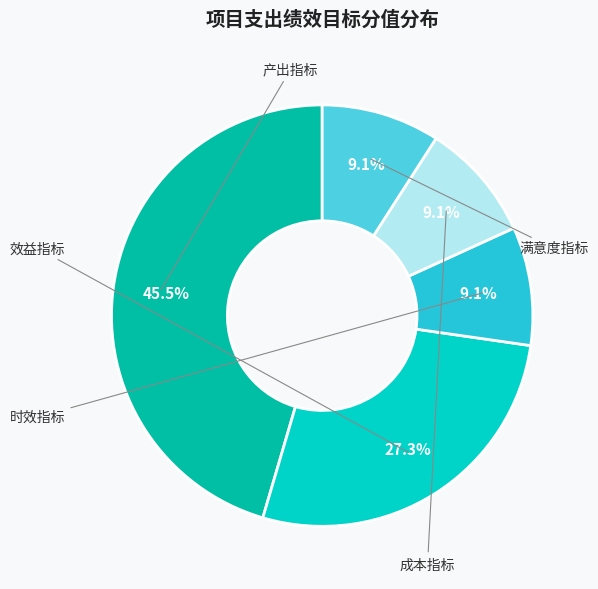

To the nearest percent, what portion does 满意度指标 represent?

9%